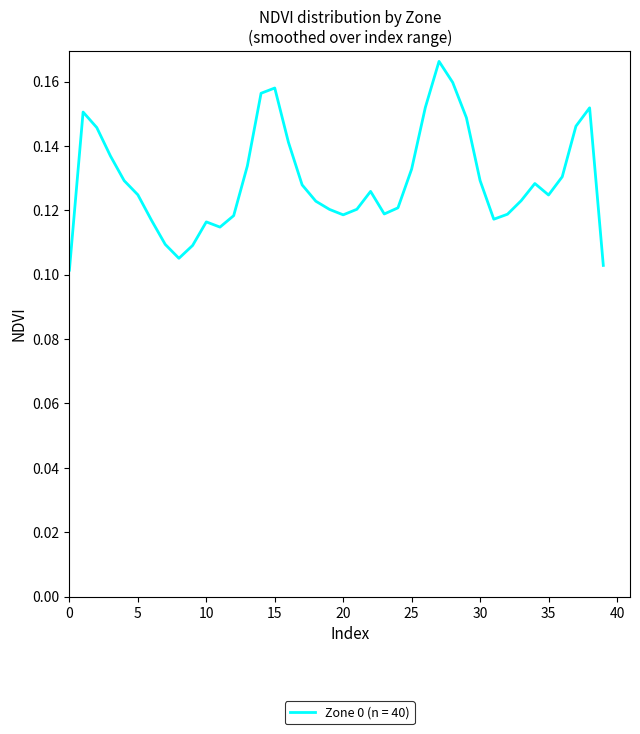

The value at 10 is 0.2. True or false?

False